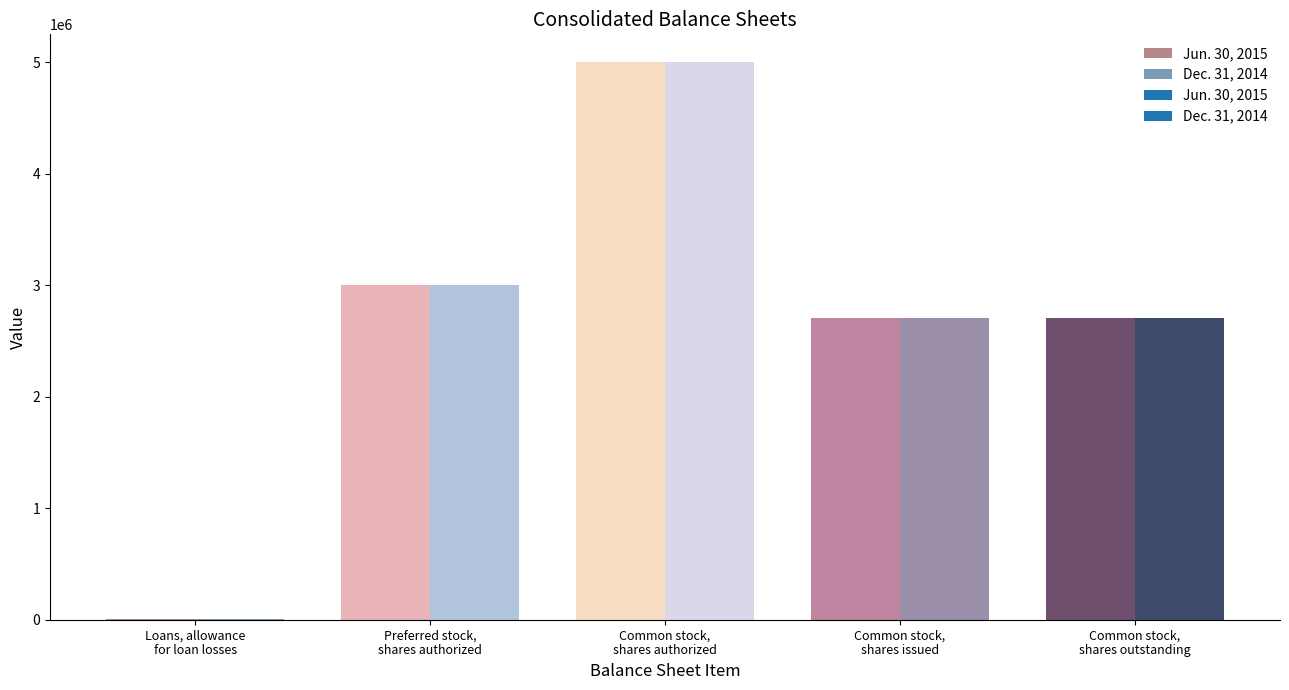

Is the value of Dec. 31, 2014 at Loans, allowance
for loan losses greater than the value of Jun. 30, 2015 at Common stock,
shares authorized?

No